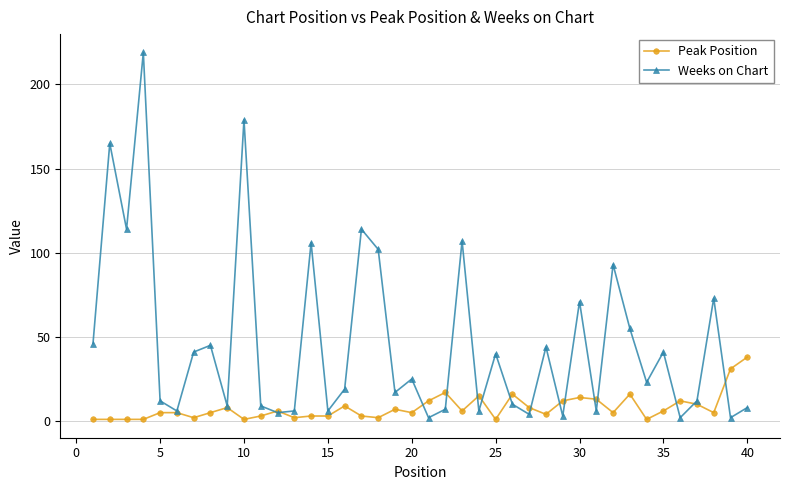

Which series has the widest spread of values?

Weeks on Chart